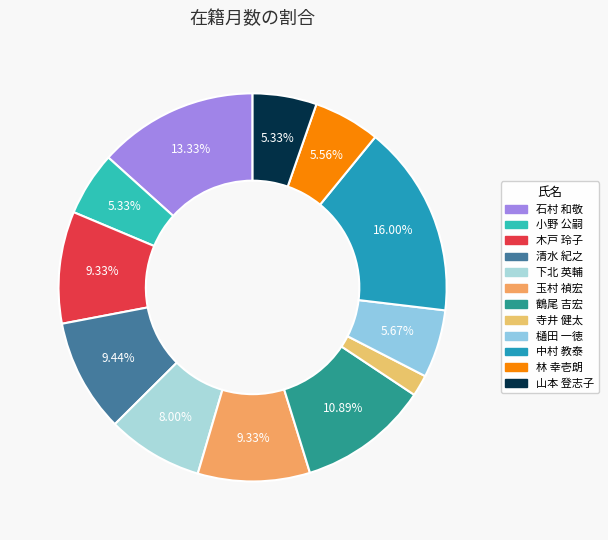

Is it true that 林 幸壱朗 is 1% of the pie?

False